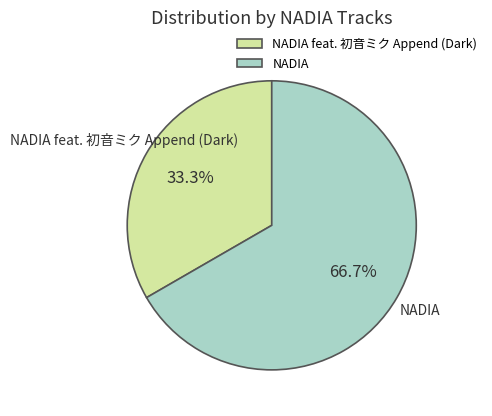

Is it true that NADIA is 67% of the pie?

True